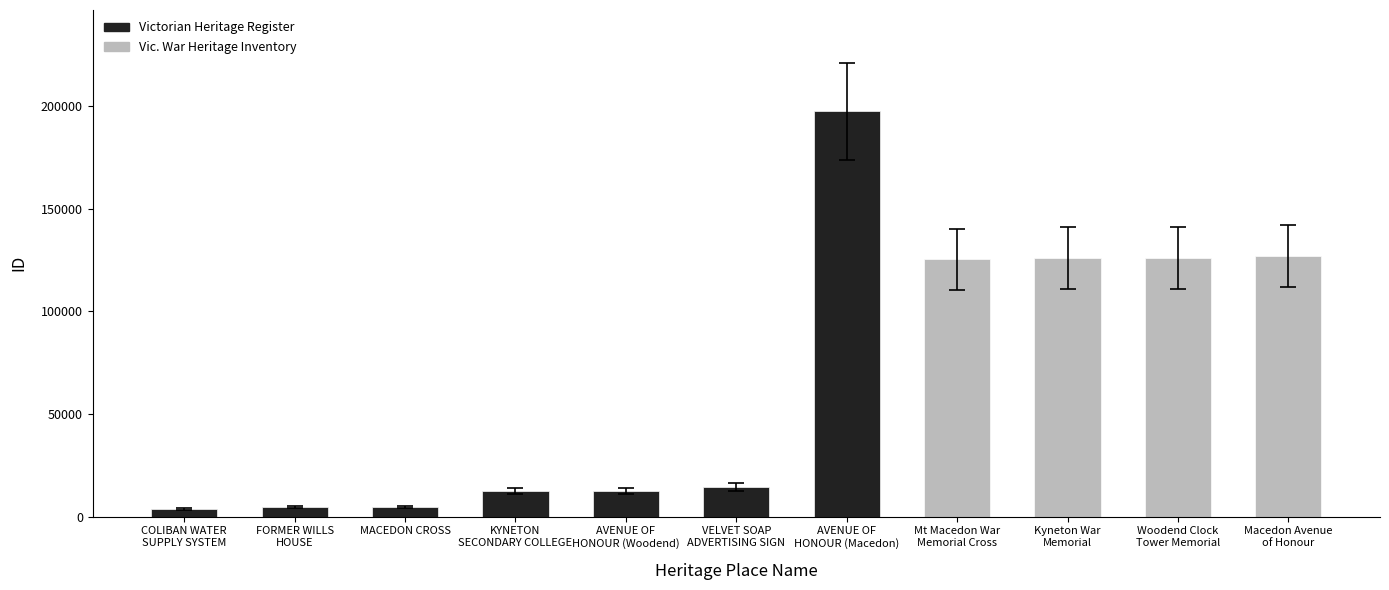

What is the greatest value displayed?

220979.4